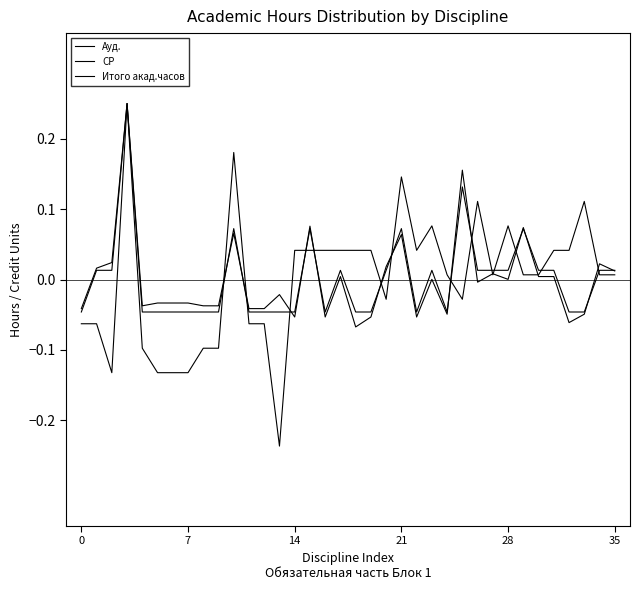

How many lines are shown in the chart?

3